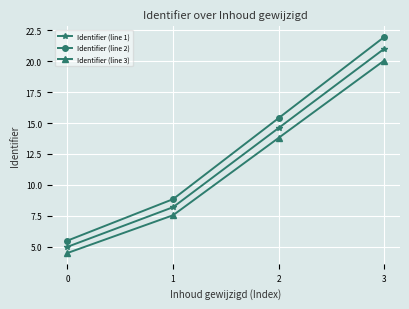

True or false: Identifier (line 3) and Identifier (line 1) cross at least once.

False